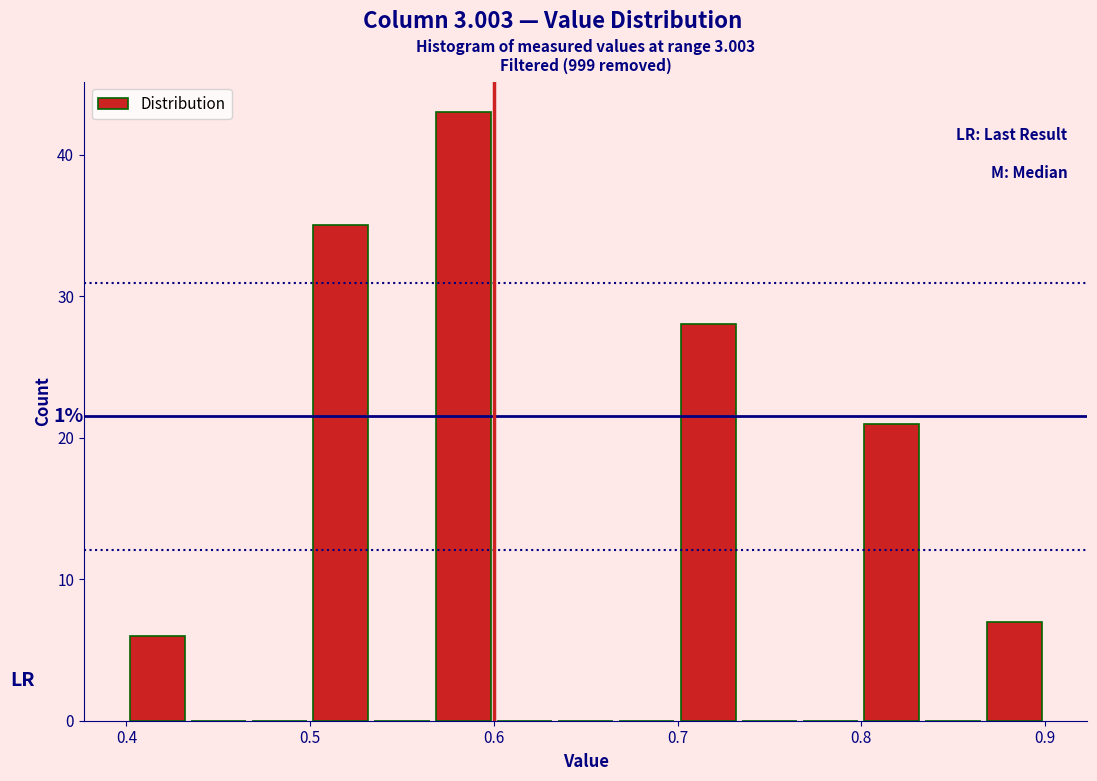

Around what value on the x-axis is the tallest bar? Give the approximate position of its centre, as read against the axis.

0.58